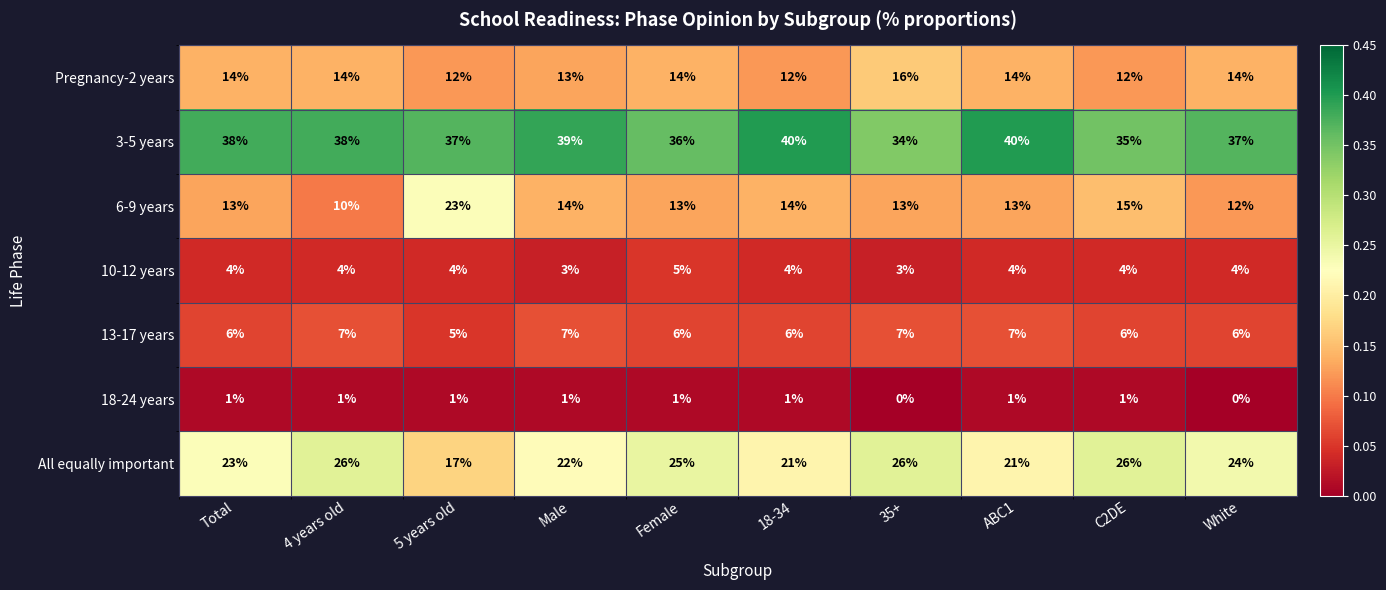

The value of 3-5 years at C2DE is 35. True or false?

True